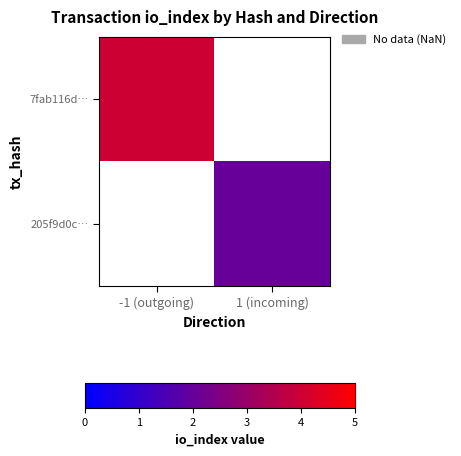

Is the value of 205f9d0c… at 1 (incoming) greater than the value of 7fab116d… at -1 (outgoing)?

No